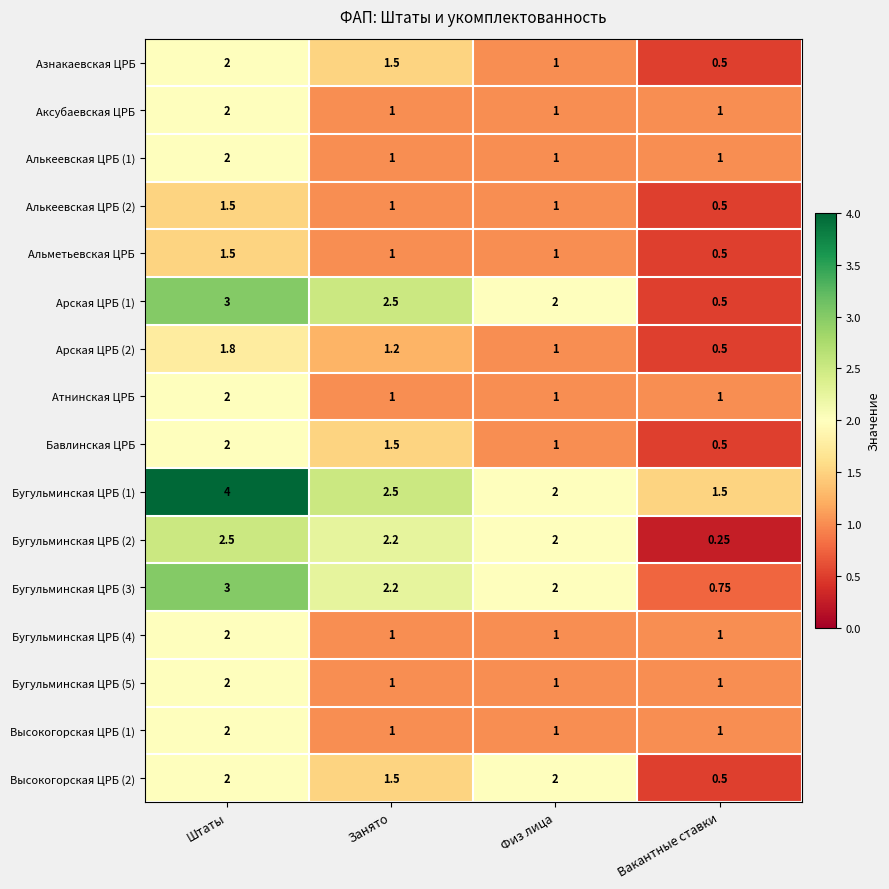

Where is Бугульминская ЦРБ (1) nearest to the value 2?

Физ лица